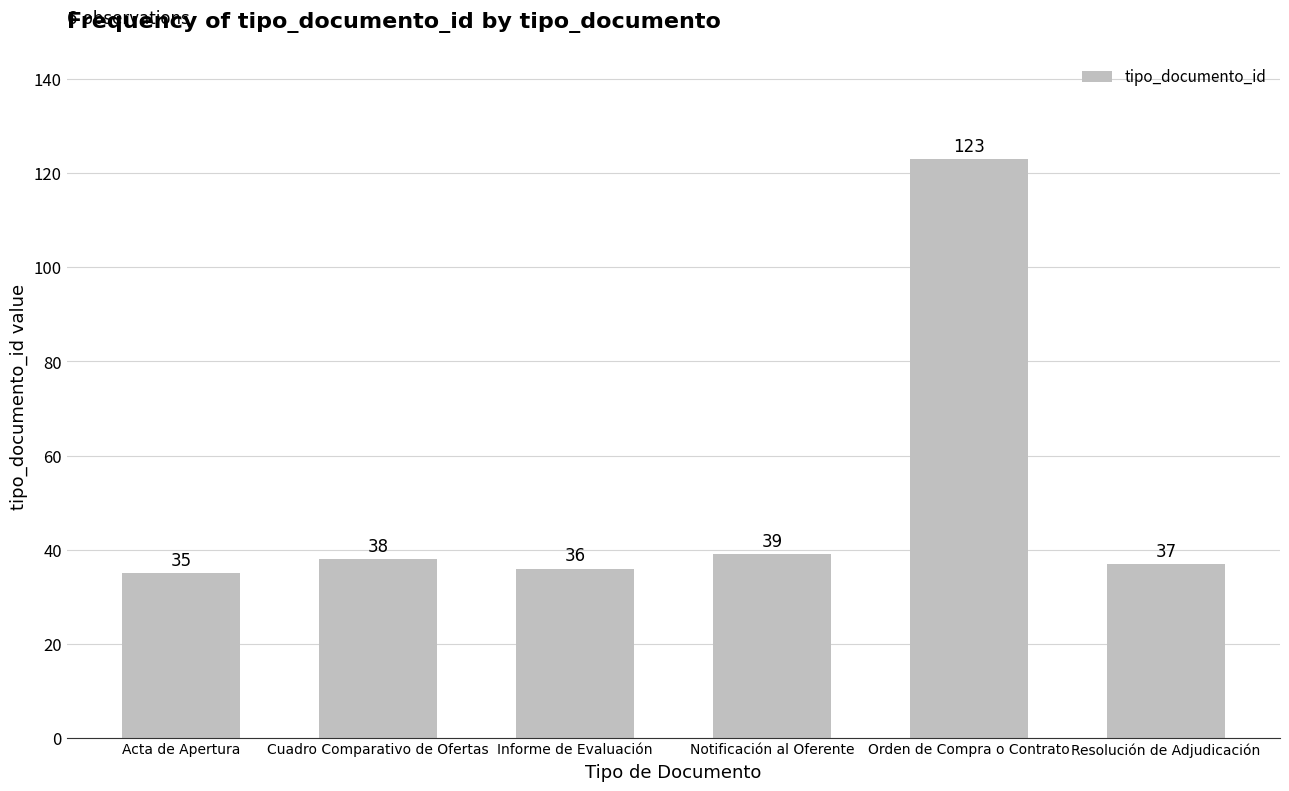

What is the label of the 5th bar from the right?

Cuadro Comparativo de Ofertas